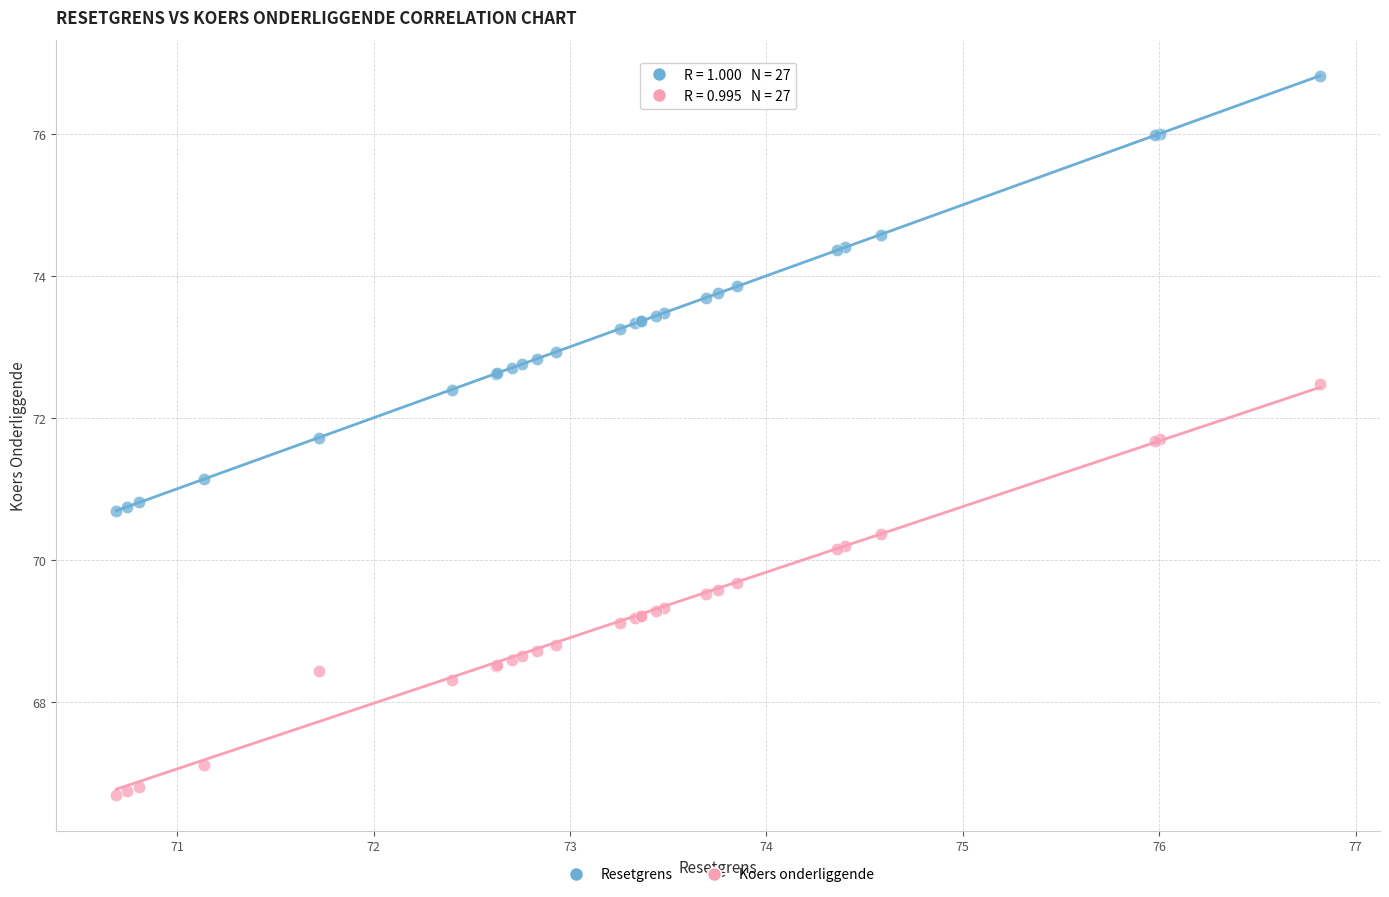

Which series contains the highest Y value?

Resetgrens